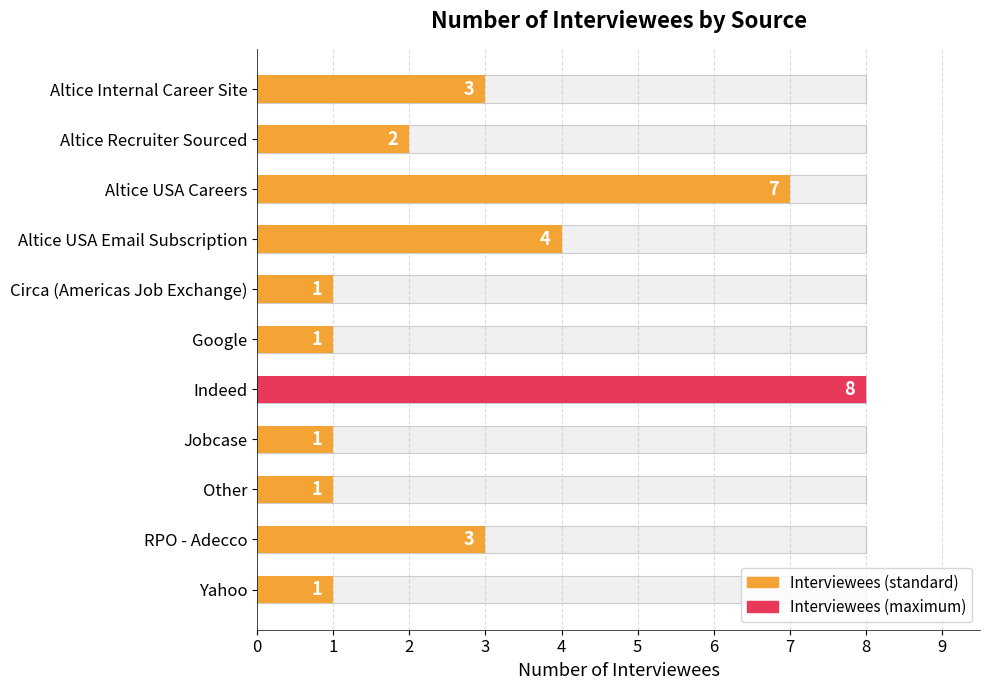

The chart shows a value of 3 at Altice Internal Career Site. True or false?

True